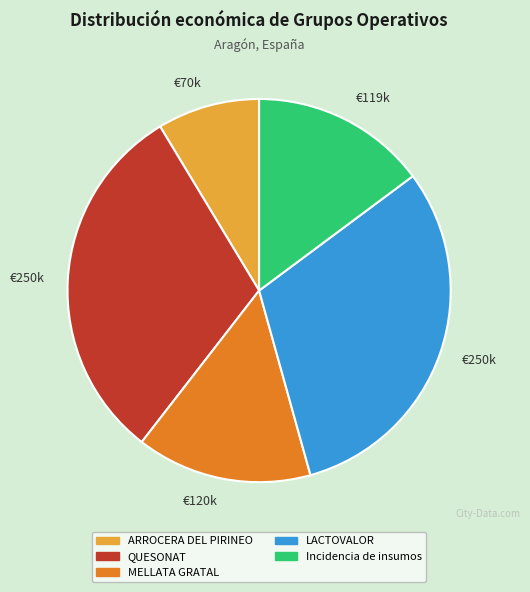

The ARROCERA DEL PIRINEO slice represents 14% of the pie. True or false?

False